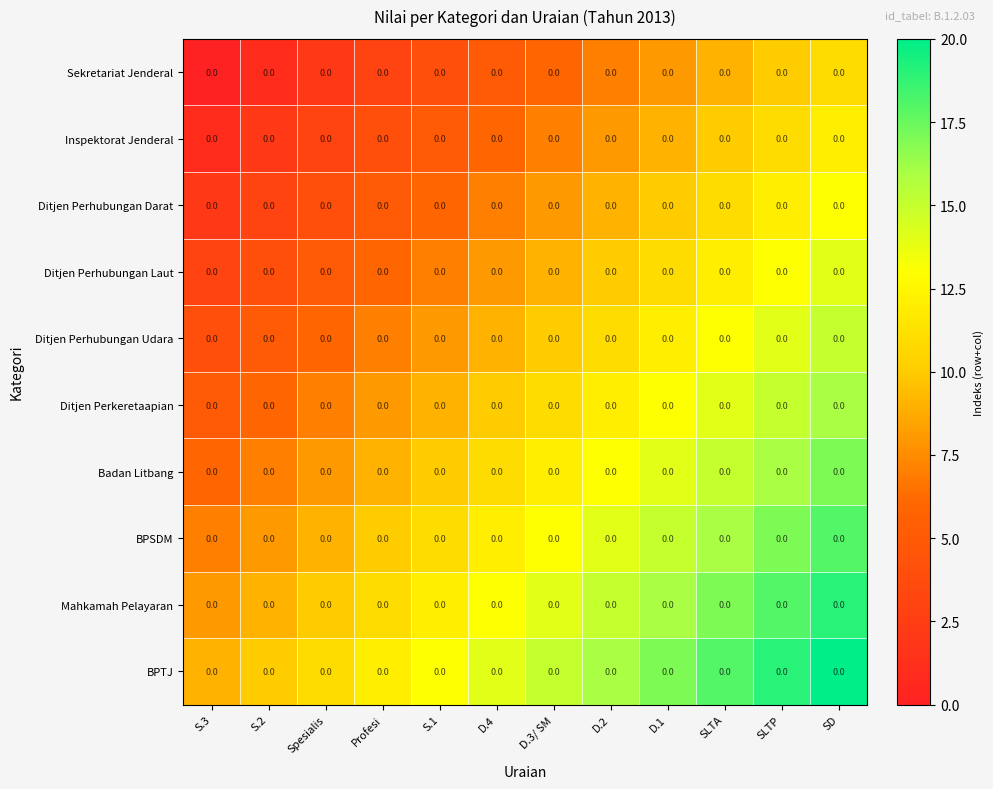

Which category has the highest value across all series?

SD